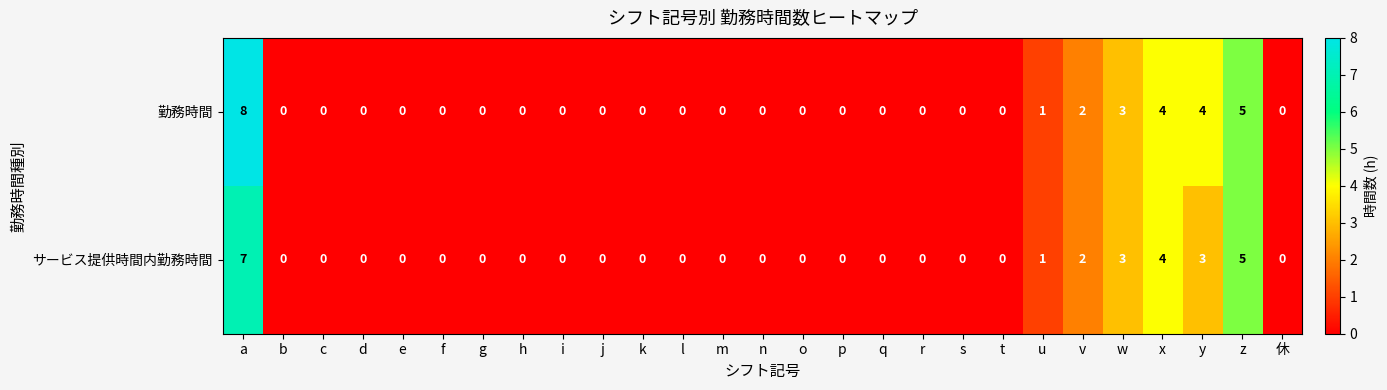

What is the difference between the maximum and second lowest values in the 勤務時間 series?

8